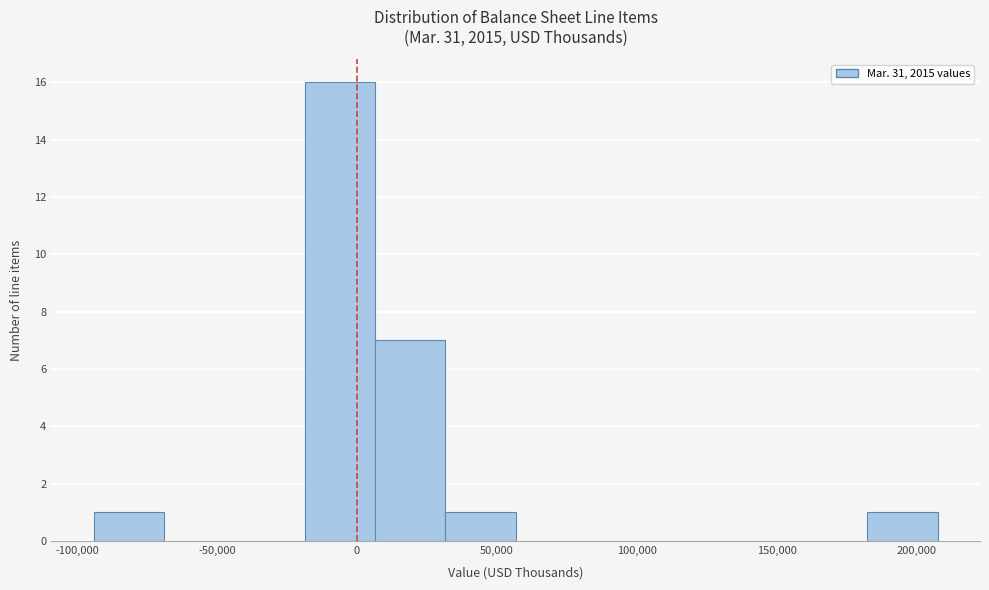

Which range on the x-axis has the tallest bar?

-20000 to 5000